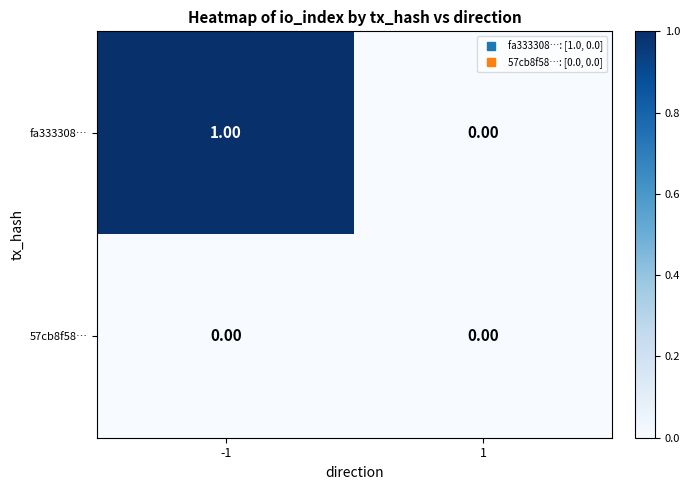

Rank the series by their average value, from lowest to highest.

57cb8f58…, fa333308…